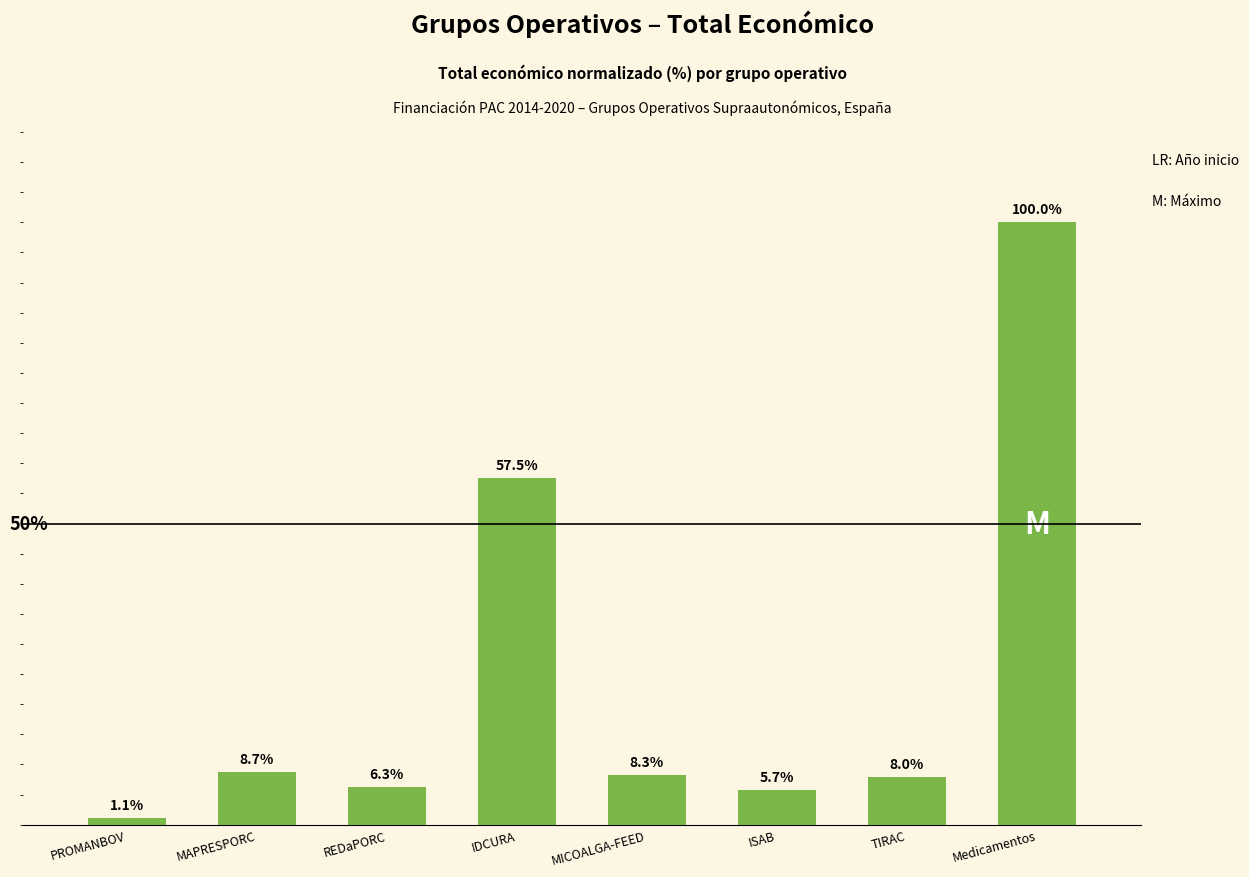

Which category has the lowest value across all series?

PROMANBOV